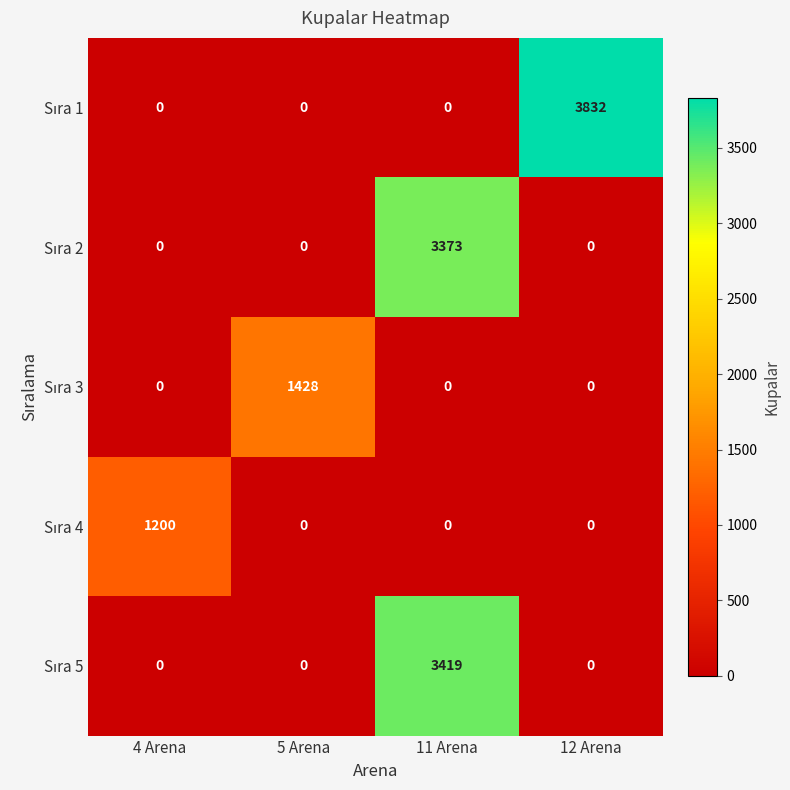

What is the maximum value shown in the chart?

3832